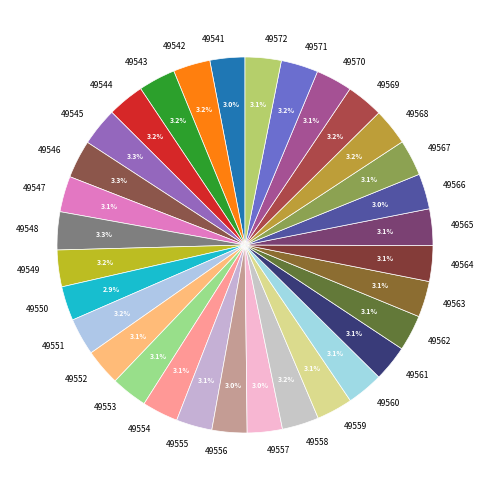

To the nearest percent, what is the average slice percentage?

3%